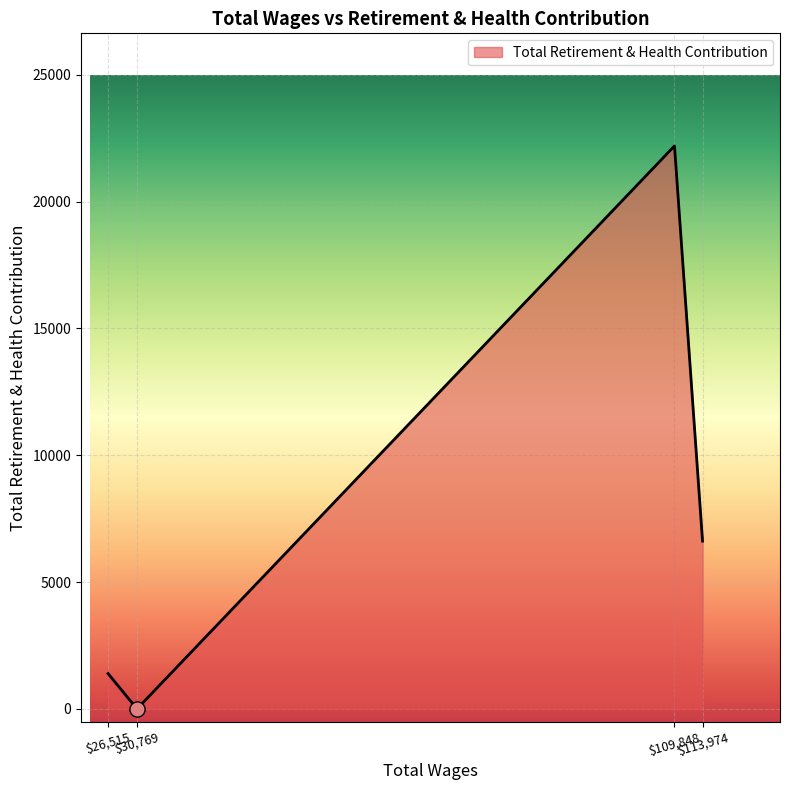

What is the maximum value shown in the chart?

22196